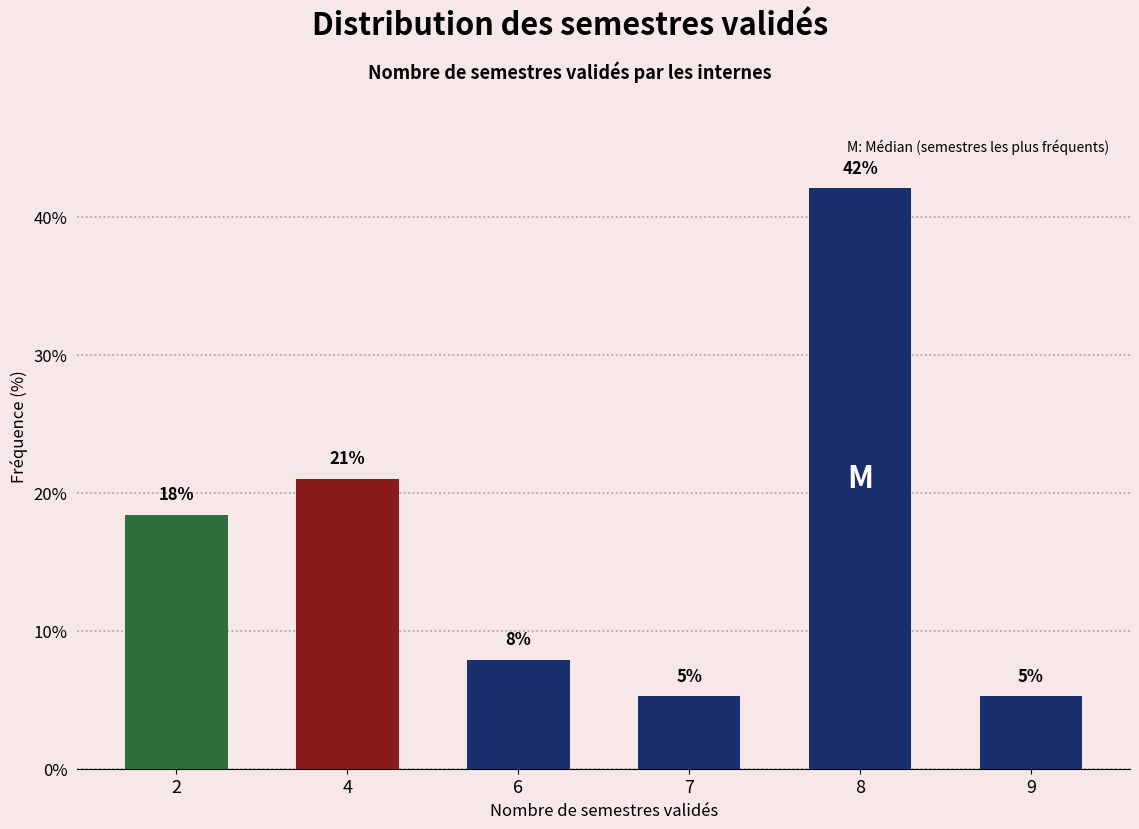

What is the change in value from 6 to 7?

-2.6